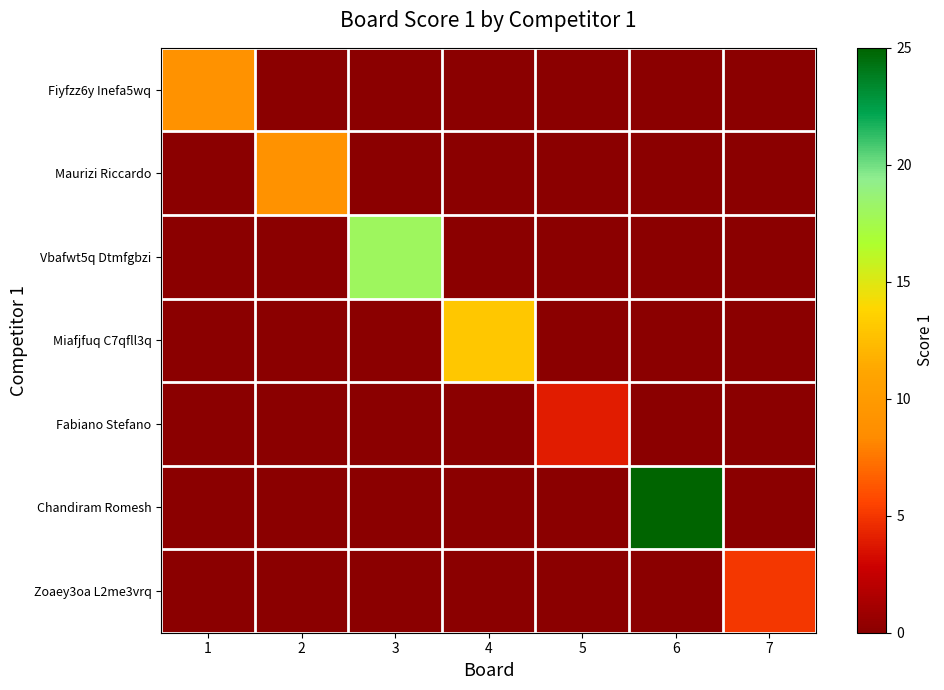

Reading left to right, list all the values displayed in this chart.

Fiyfzz6y Inefa5wq: 1=9	2=0	3=0	4=0	5=0	6=0	7=0
Maurizi Riccardo: 1=0	2=9	3=0	4=0	5=0	6=0	7=0
Vbafwt5q Dtmfgbzi: 1=0	2=0	3=18	4=0	5=0	6=0	7=0
Miafjfuq C7qfll3q: 1=0	2=0	3=0	4=13	5=0	6=0	7=0
Fabiano Stefano: 1=0	2=0	3=0	4=0	5=4	6=0	7=0
Chandiram Romesh: 1=0	2=0	3=0	4=0	5=0	6=25	7=0
Zoaey3oa L2me3vrq: 1=0	2=0	3=0	4=0	5=0	6=0	7=5